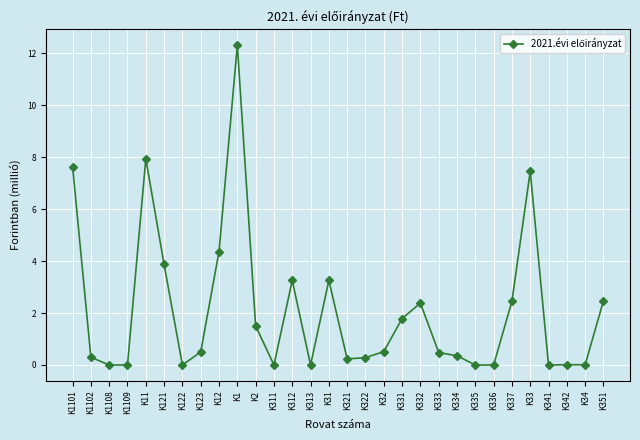

What is the average value?

2.1